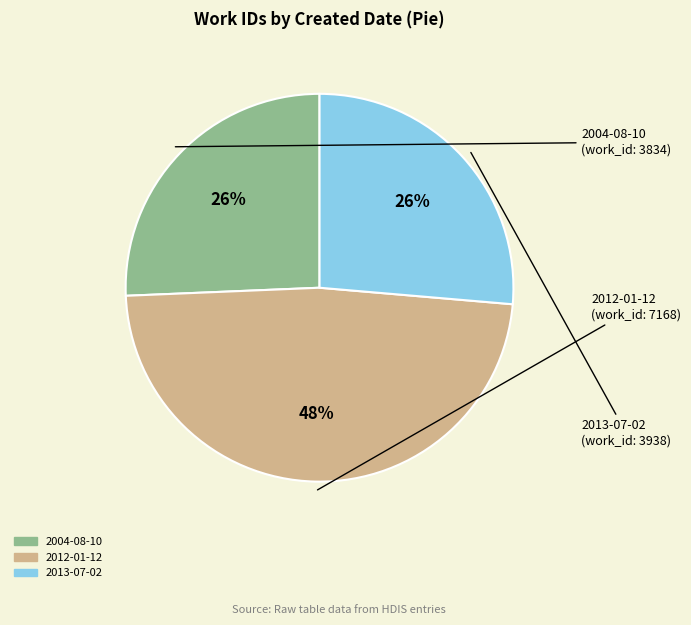

What percentage is the 2013-07-02 slice, to the nearest percent?

26%